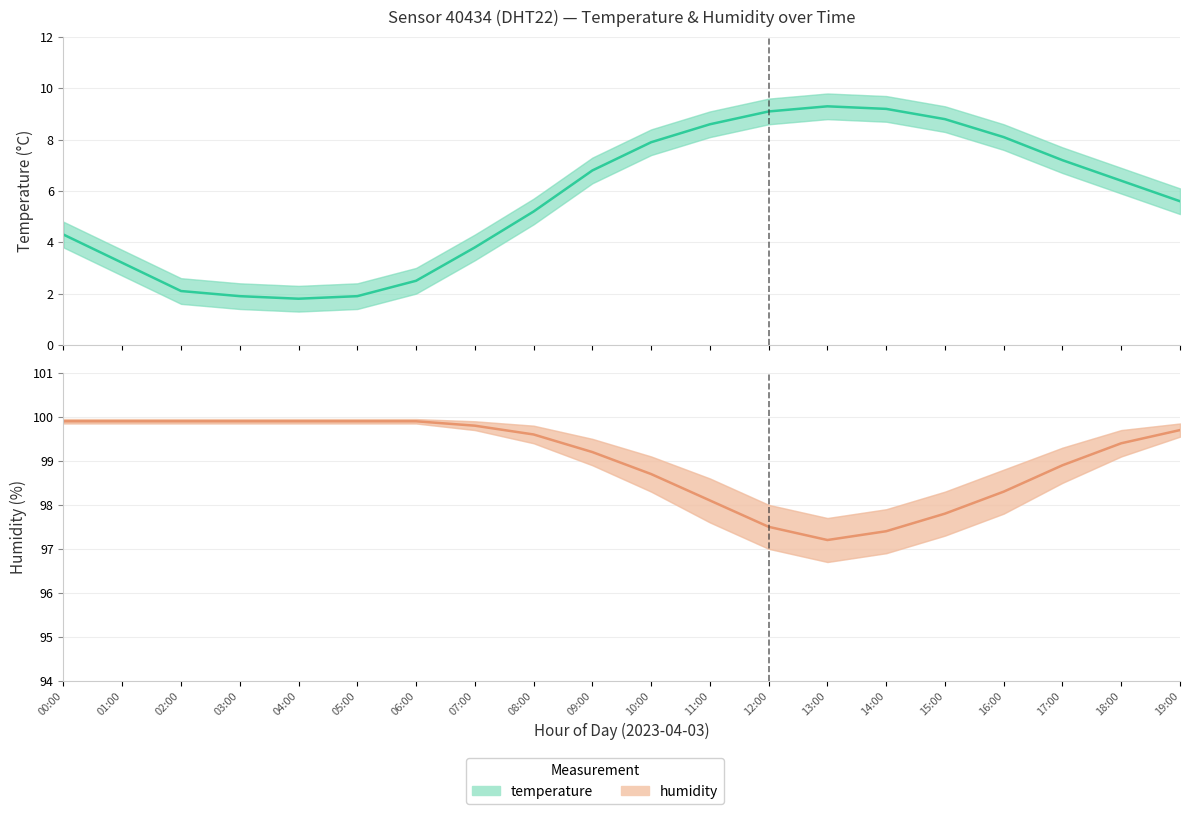

List the labels in order of humidity_upper value, largest first.

00:00, 01:00, 02:00, 03:00, 04:00, 05:00, 06:00, 07:00, 19:00, 08:00, 18:00, 09:00, 17:00, 10:00, 16:00, 11:00, 15:00, 12:00, 14:00, 13:00